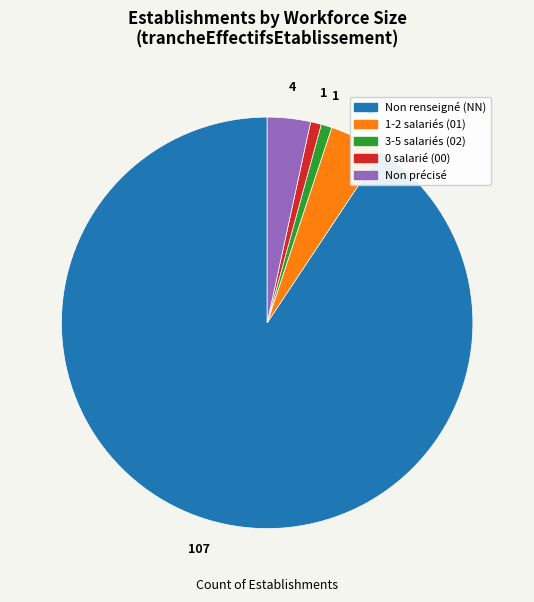

Does any single category account for the majority?

Yes